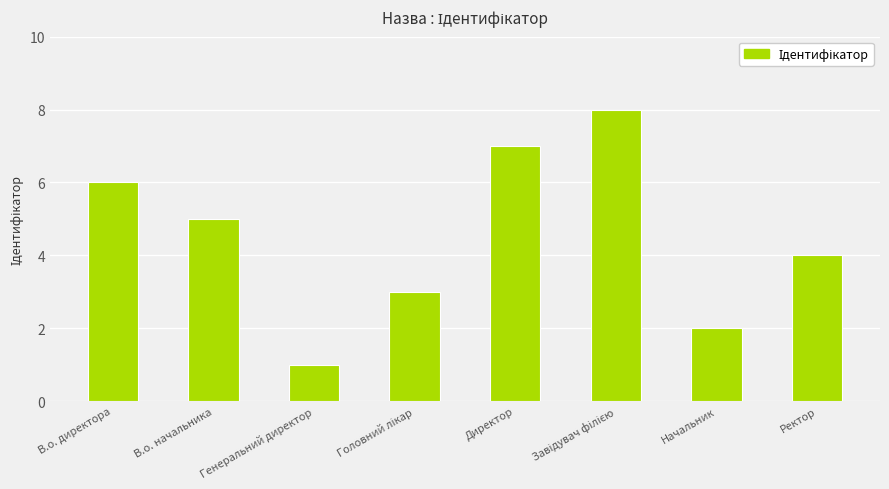

What is the smallest value displayed?

1